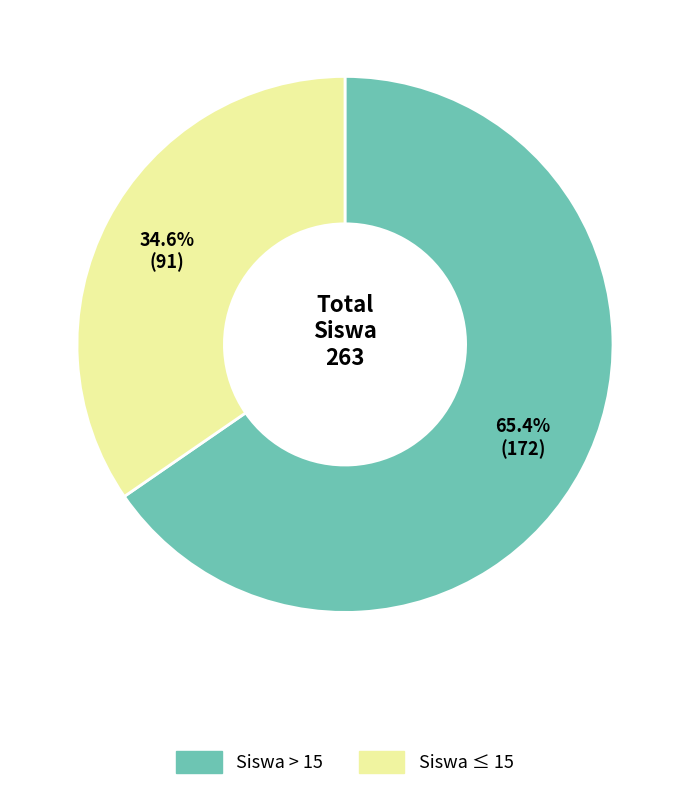

What percentage is NOT represented by Siswa > 15?

34.6%